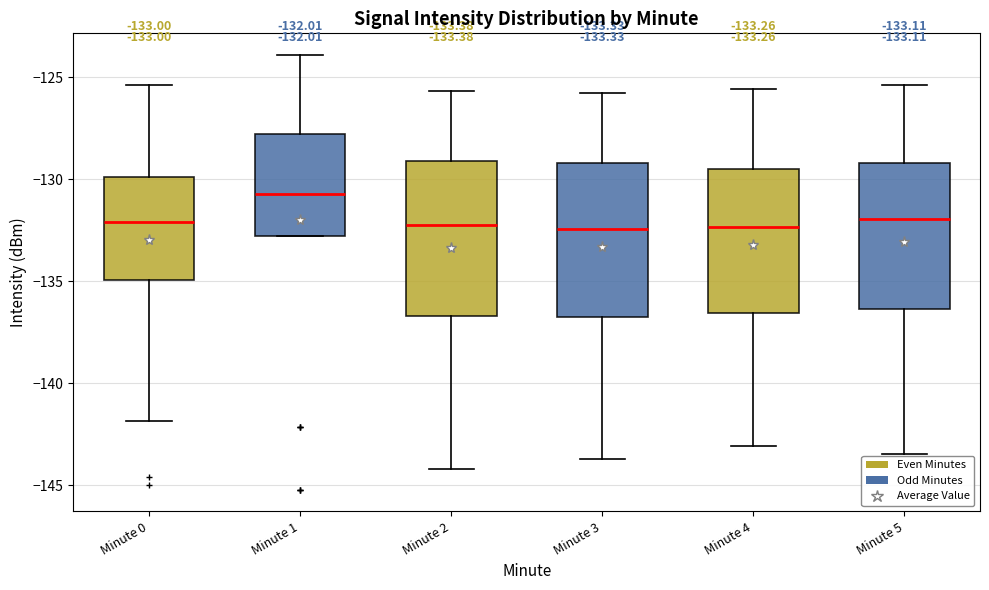

Which box has the highest median line?

Minute 1